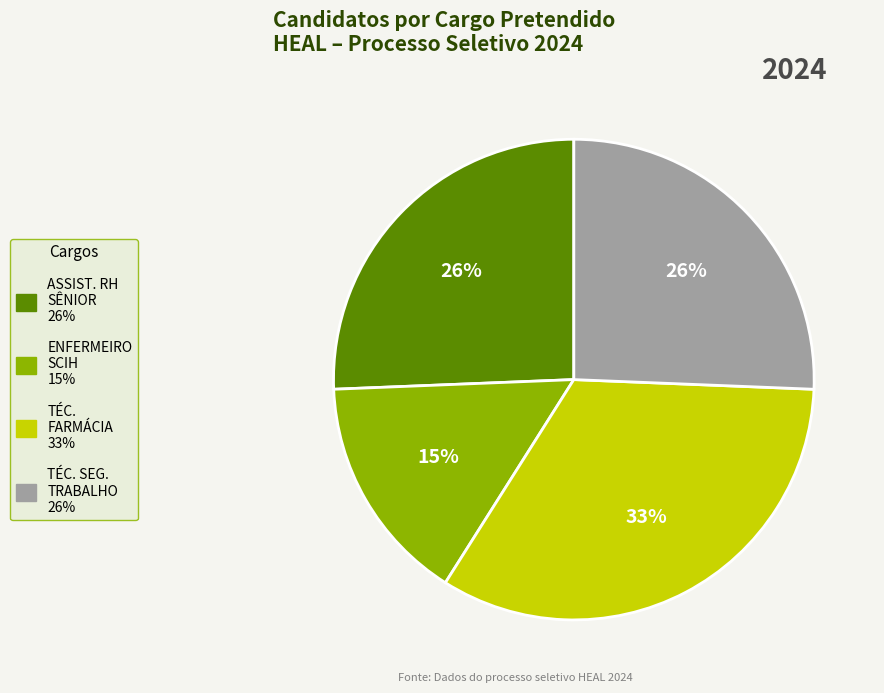

To the nearest percent, what is the average slice percentage?

25%